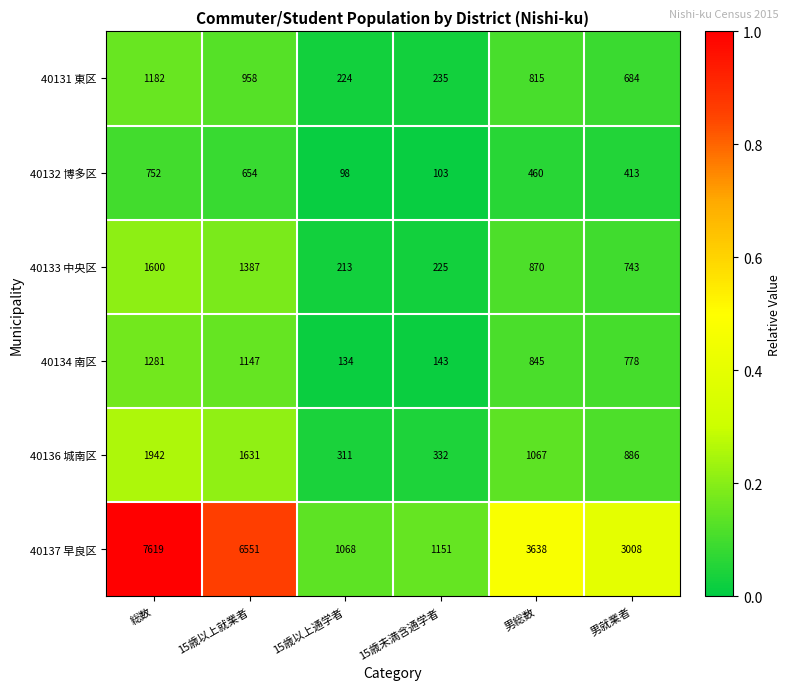

True or false: 40131 東区 has a value of 1433 at 15歳以上就業者.

False